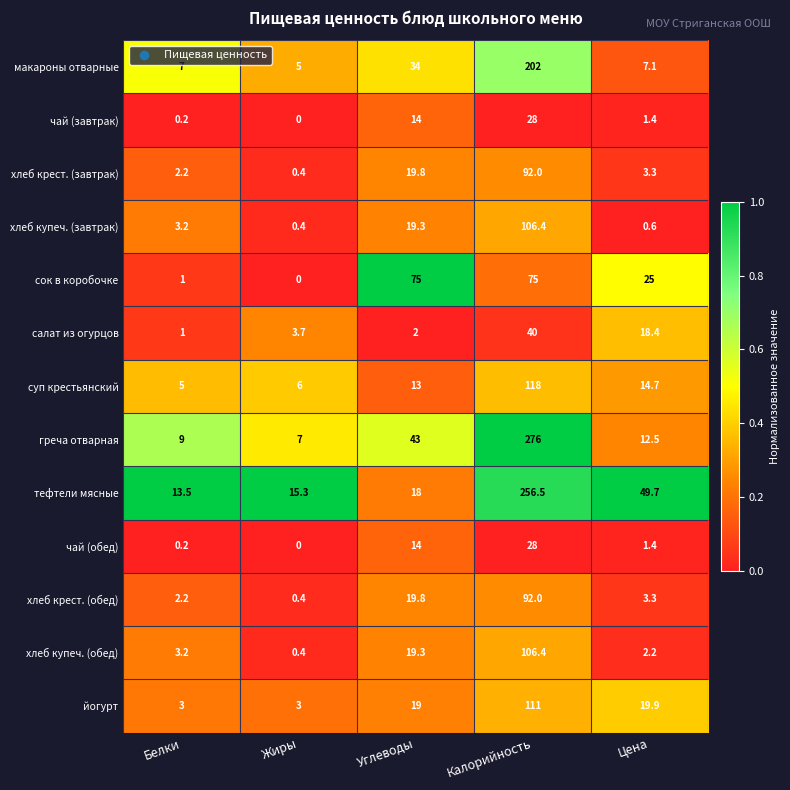

What is the difference between the хлеб крест. (обед) values at Цена and Калорийность?

88.7